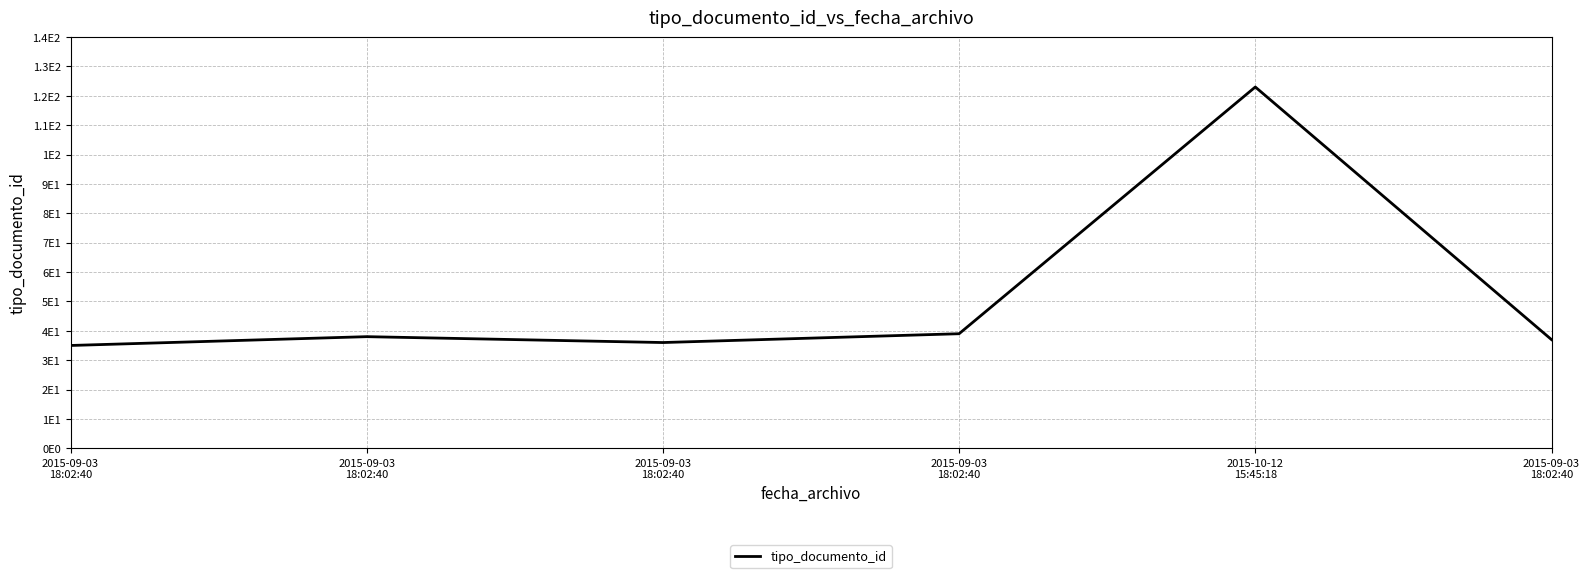

Does the chart have visible grid lines?

Yes